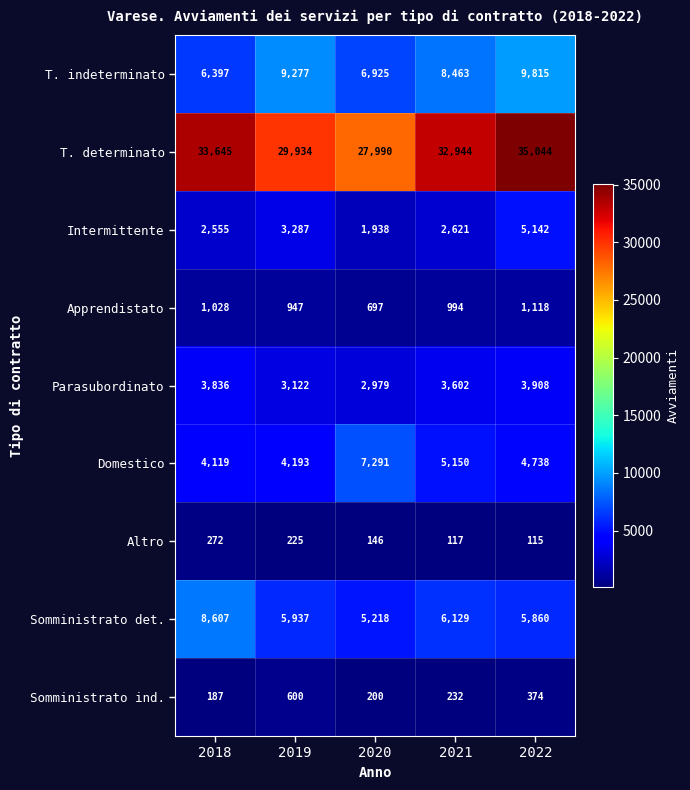

What is the difference between the maximum and minimum values in the Intermittente series?

3204